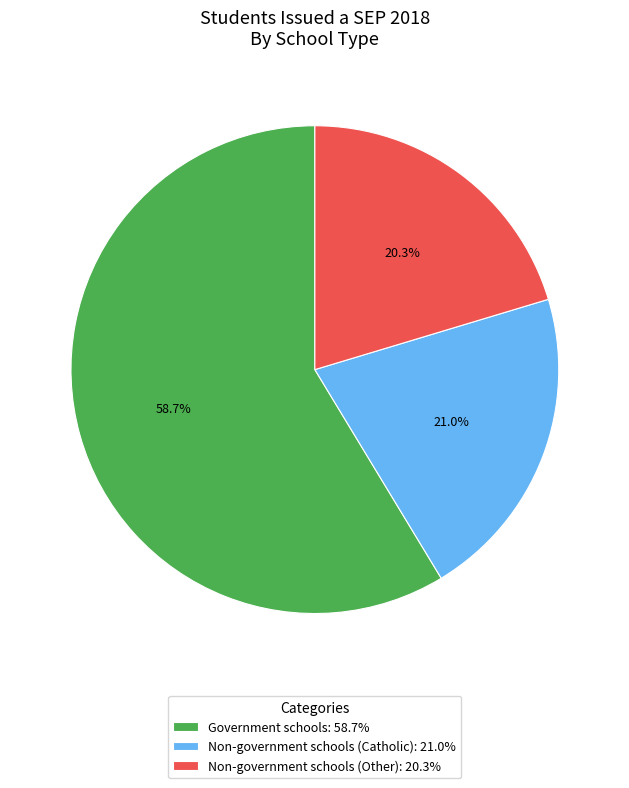

To the nearest percent, what percentage of the pie is Non-government schools (Catholic)?

21%